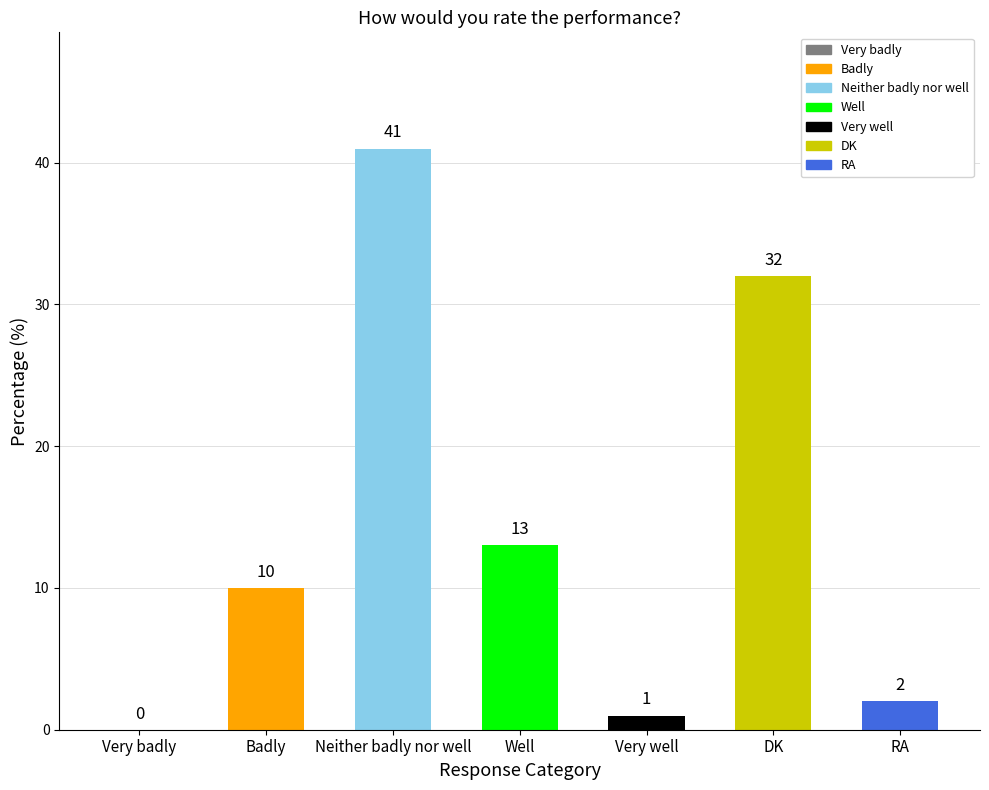

What is the sum of all values?

99